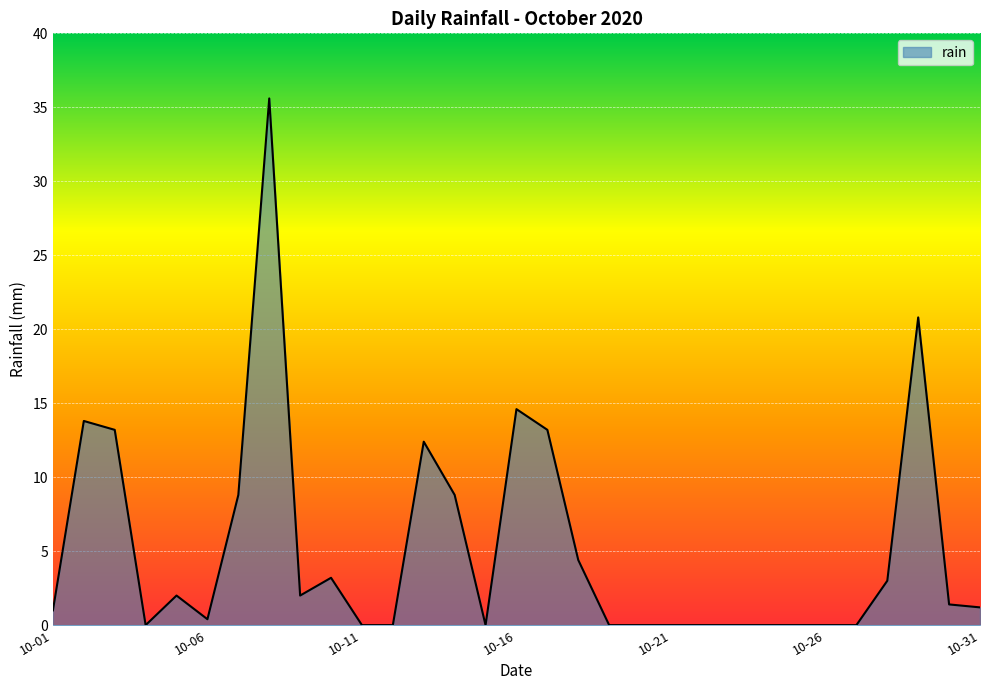

What is the maximum value shown in the chart?

35.6